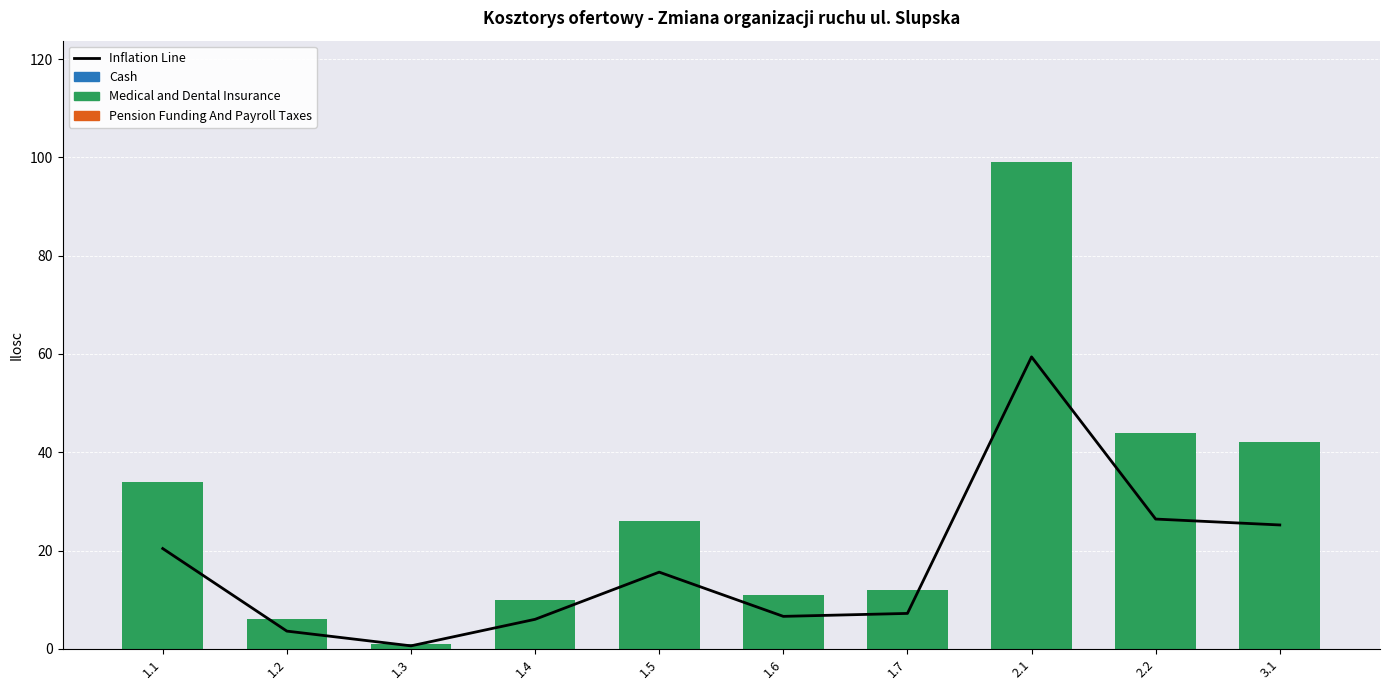

Reading left to right, list all the values displayed in this chart.

Inflation Line: 20.4	3.6	0.6	6.0	15.6	6.6	7.2	59.4	26.4	25.2
Cash: 0.0	0.0	0.0	0.0	0.0	0.0	0.0	0.0	0.0	0.0
Medical and Dental Insurance: 34.0	6.0	1.0	10.0	26.0	11.0	12.0	99.0	44.0	42.0
Pension Funding And Payroll Taxes: 0.0	0.0	0.0	0.0	0.0	0.0	0.0	0.0	0.0	0.0